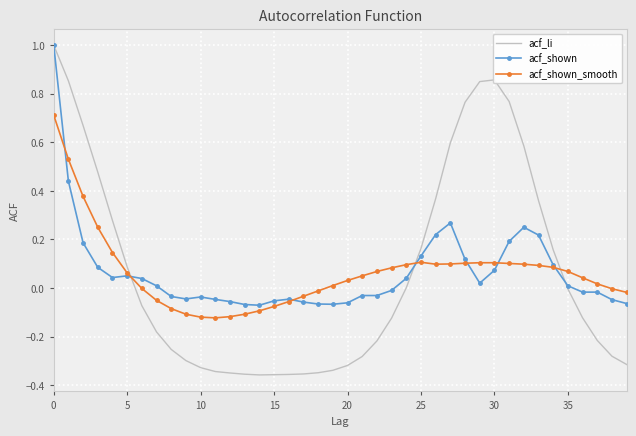

Which series has the largest range (max minus min)?

acf_li